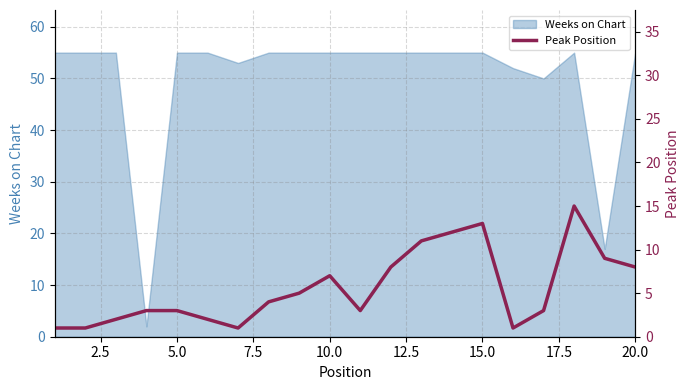

What is the maximum value for Weeks on Chart?

55